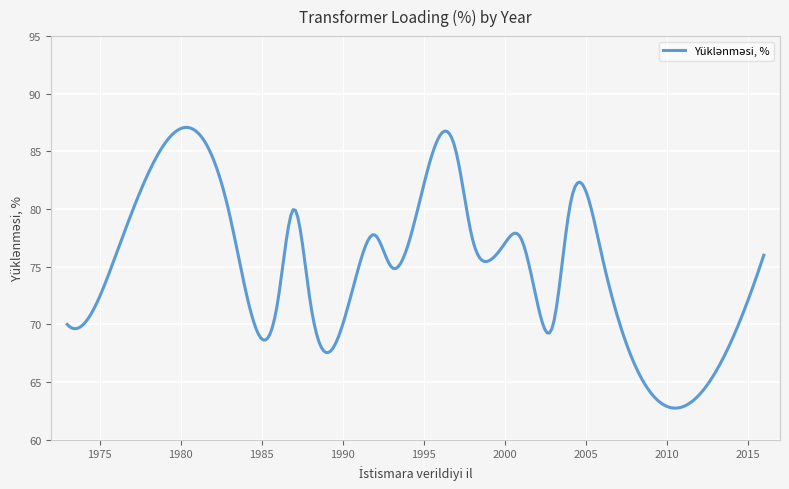

What is the difference between the maximum and minimum values?

24.3